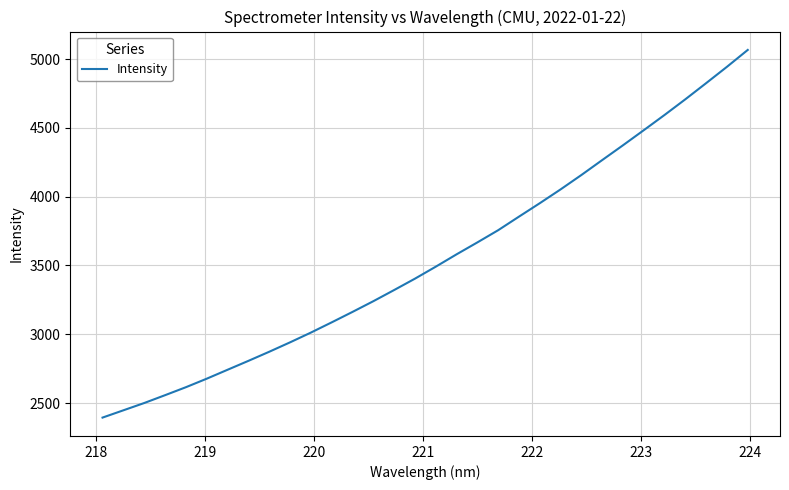

How many categories are shown in the chart?

32